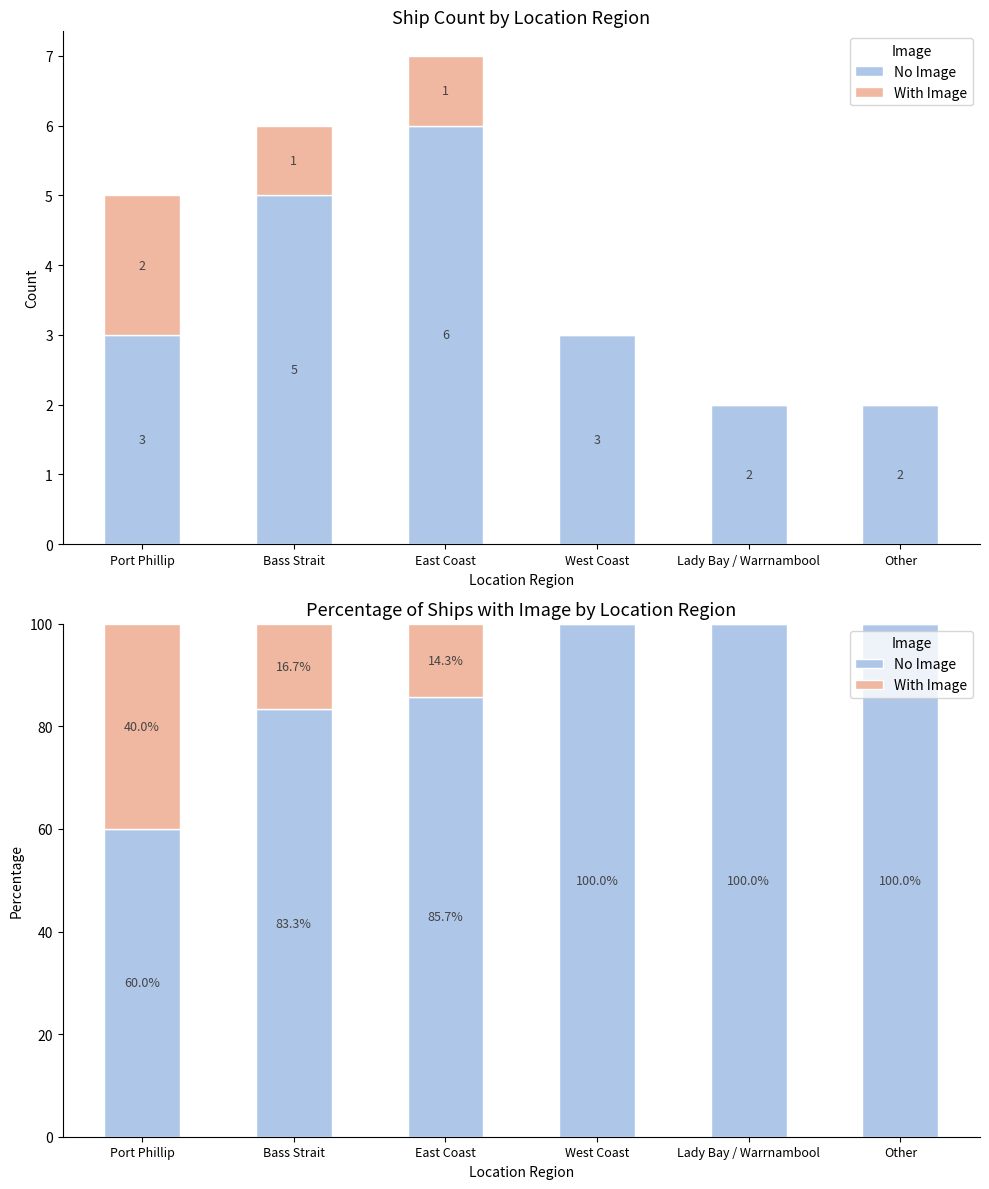

Rank the series by their maximum value, from highest to lowest.

No Image, With Image